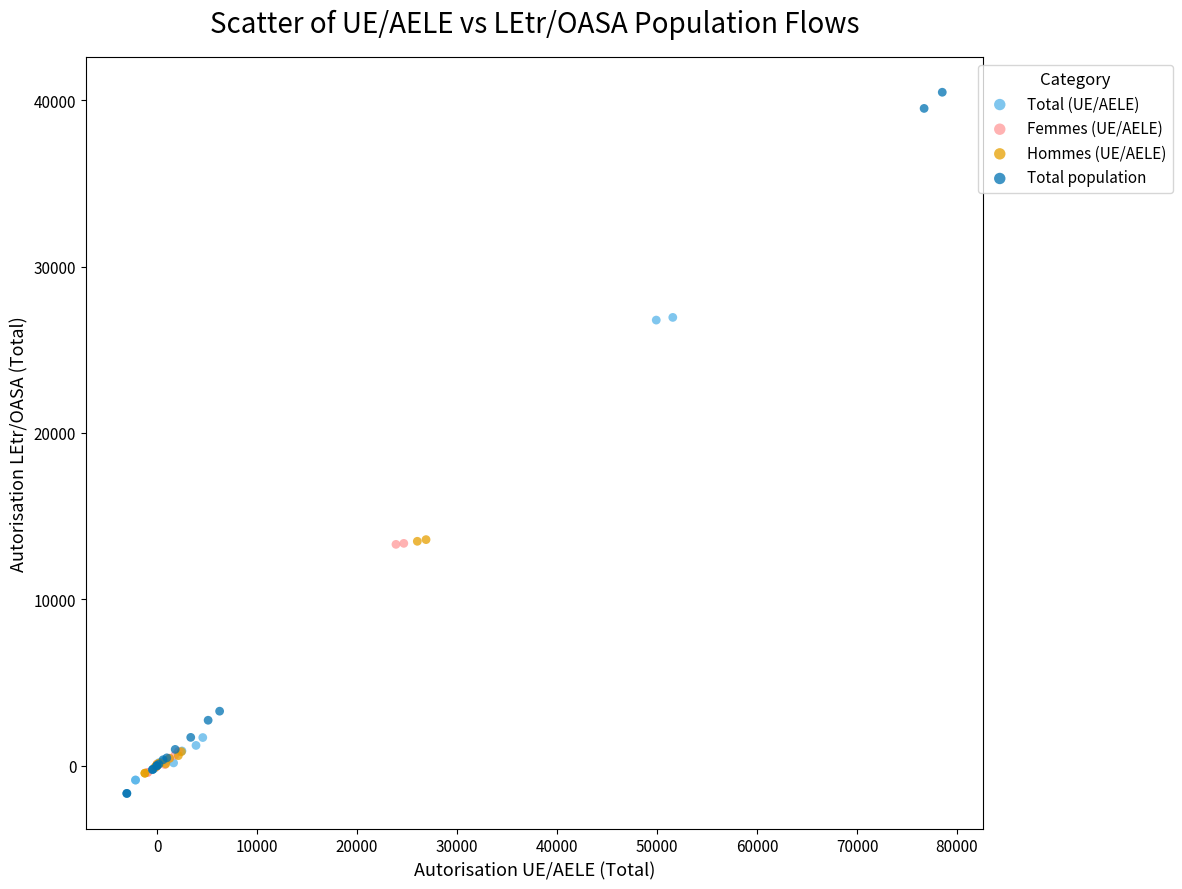

Which series reaches the maximum Y coordinate?

Total population